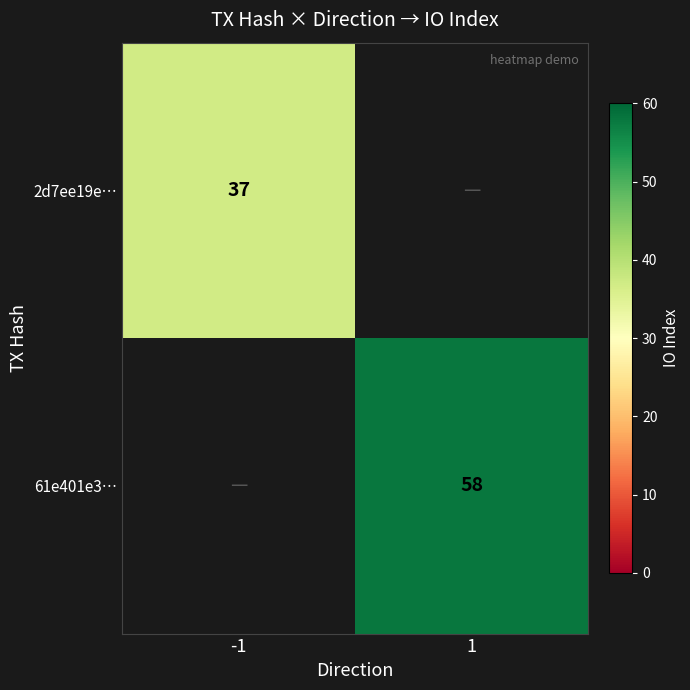

The 2d7ee19e… series shows 10 at -1. True or false?

False